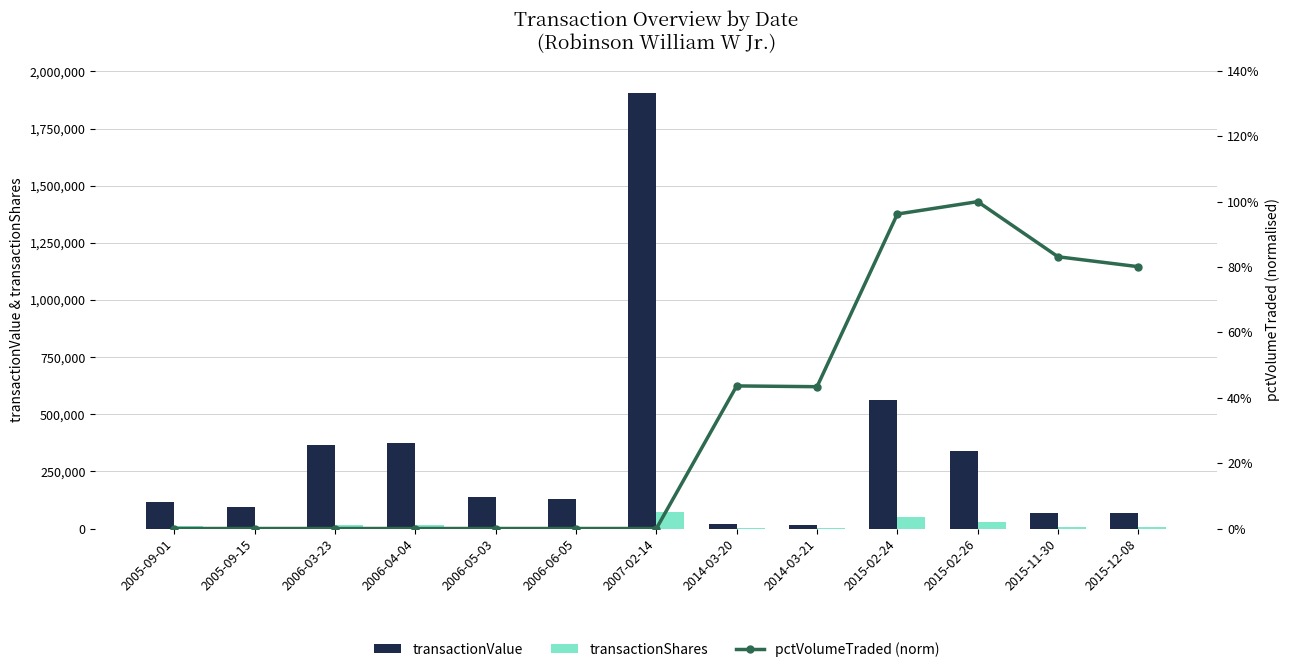

Reading left to right, what are all the values shown in this chart?

transactionValue: 113900.0	92050.0	367441.0	372150.0	138600.0	128340.0	1906902.0	19285.0	15375.0	562495.0	338497.0	69000.0	69000.0
transactionShares: 10000.0	5000.0	15000.0	15000.0	6000.0	6000.0	71100.0	1900.0	1500.0	50000.0	29400.0	6900.0	6900.0
pctVolumeTraded (norm): 0.0	0.0	0.0	0.0	0.0	0.0	0.0	0.4	0.4	1.0	1.0	0.8	0.8